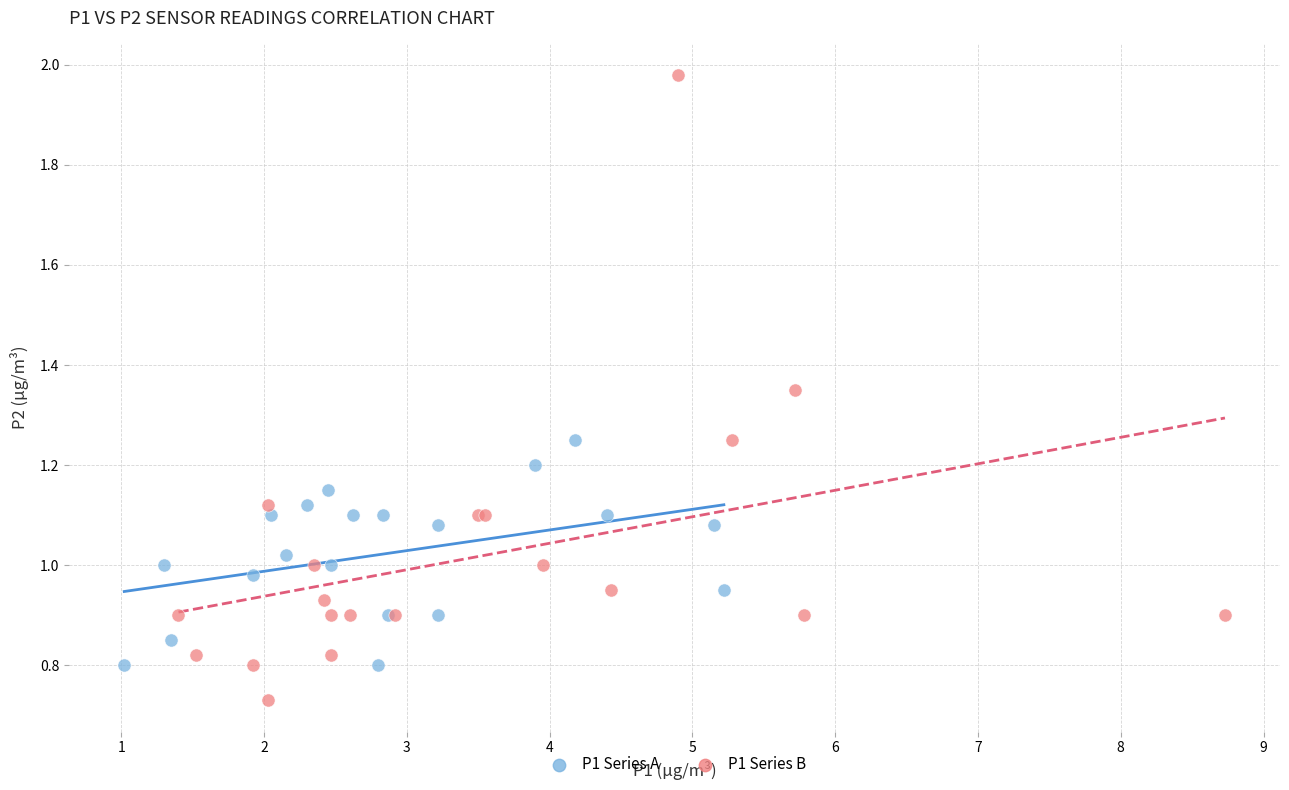

Which series reaches the minimum Y coordinate?

P1 Series B